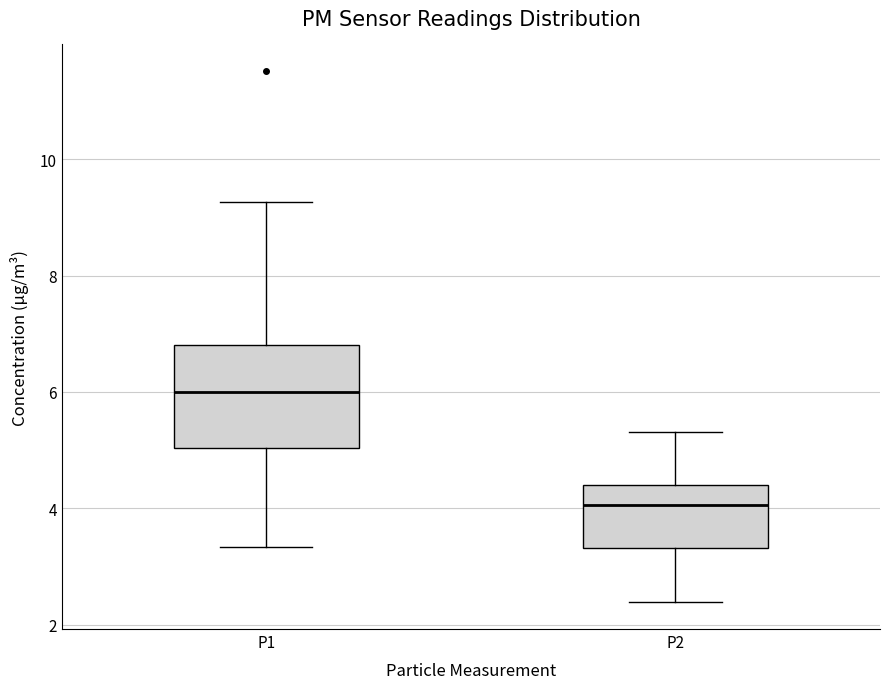

Which box has the highest median line?

P1